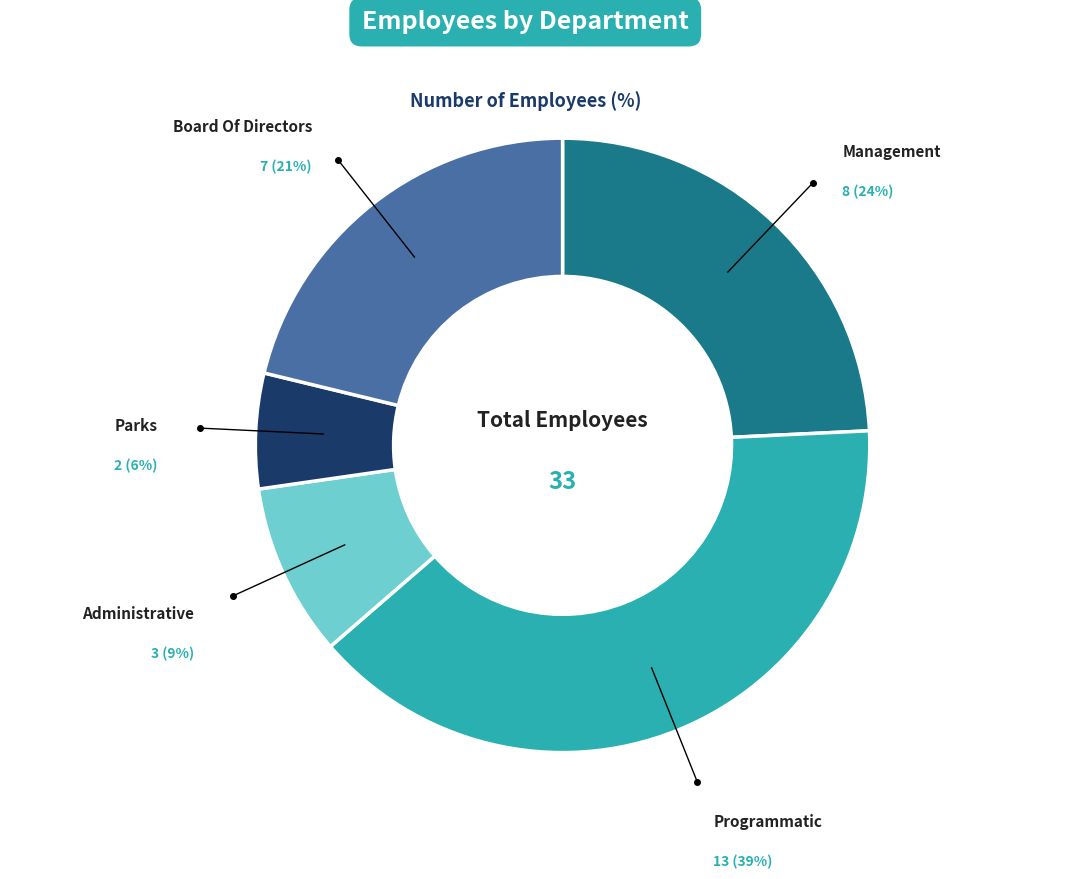

To the nearest percent, what is the average slice percentage?

20%